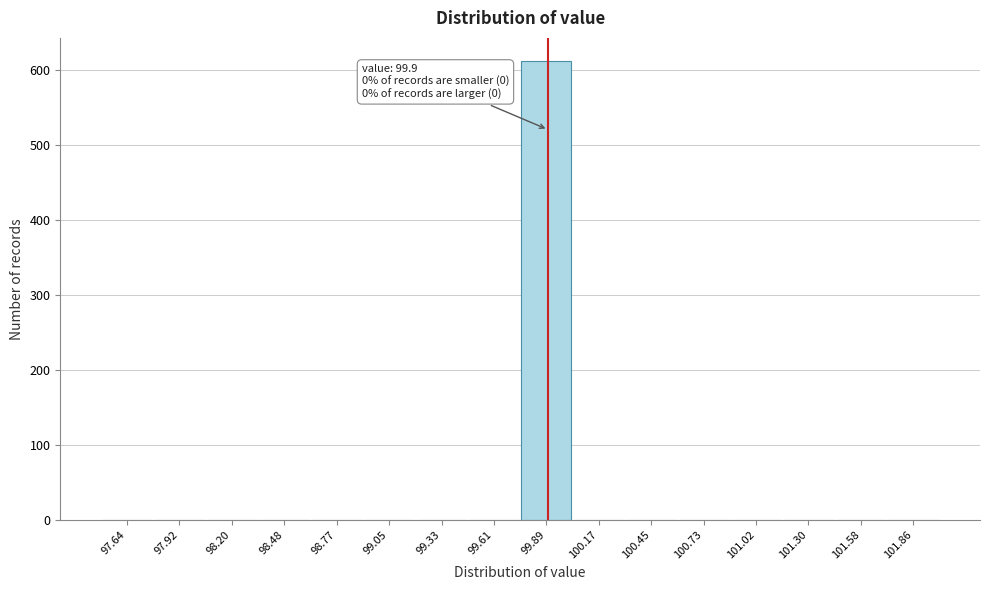

Which range on the x-axis has the tallest bar?

99.75 to 100.05